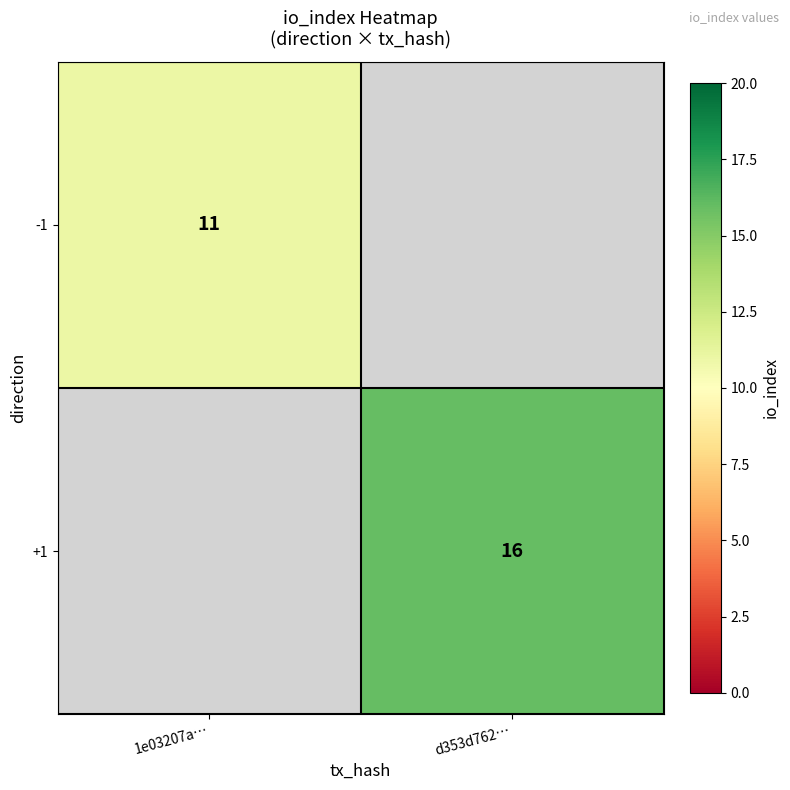

At how many categories does at least one series exceed 13?

1